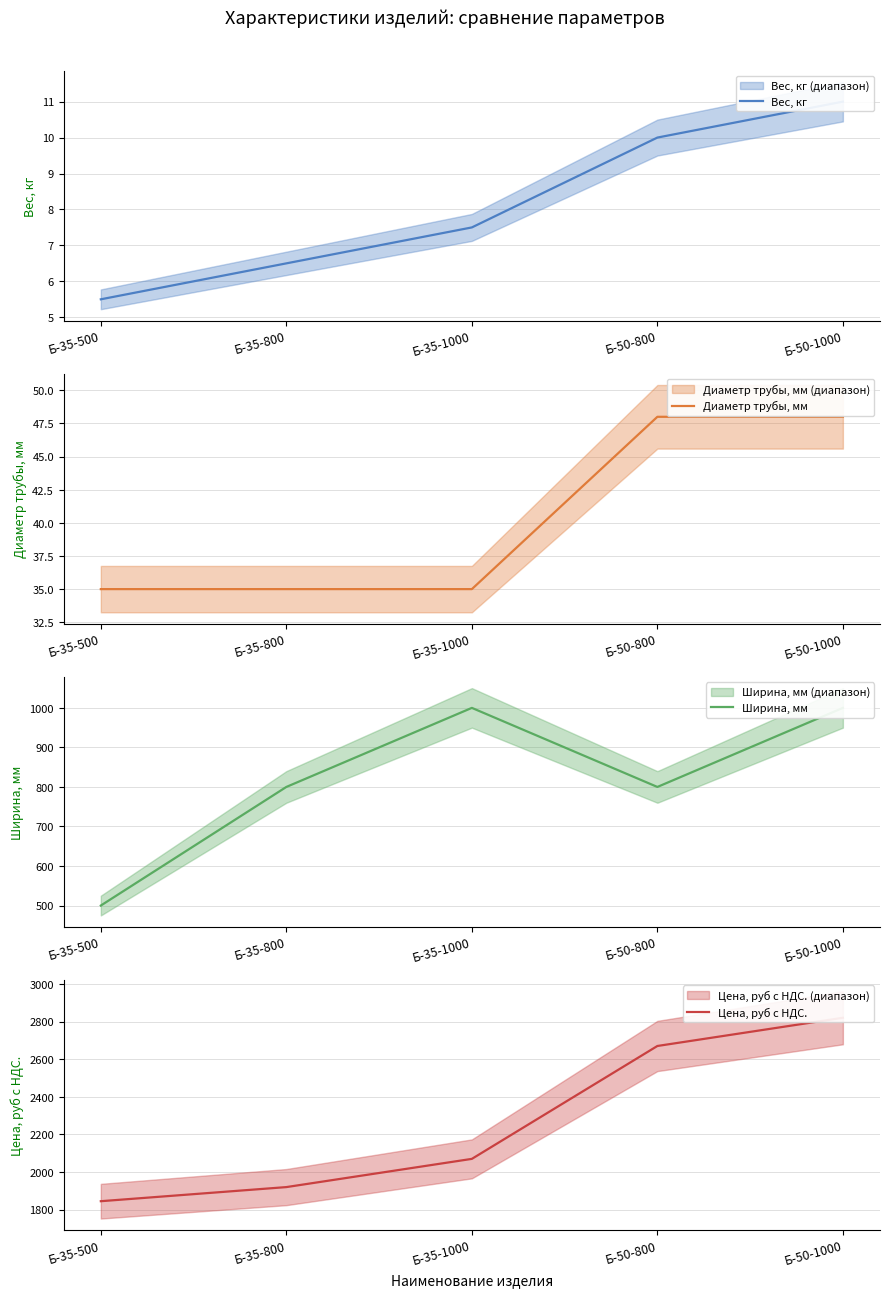

What is the total value across all series at Б-50-1000?

3879.0